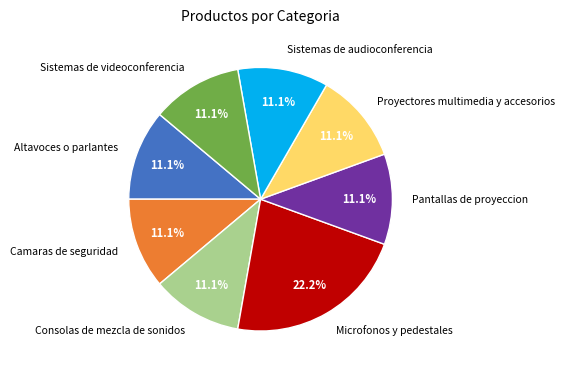

Combined, do Consolas de mezcla de sonidos and Camaras de seguridad account for over 50%?

No